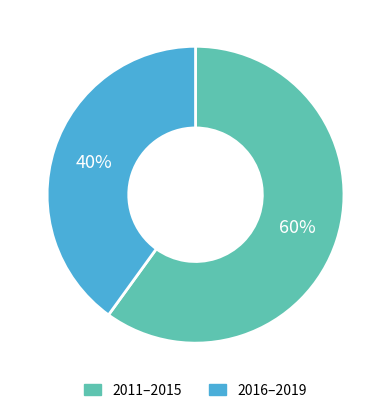

Does any single category account for the majority?

Yes